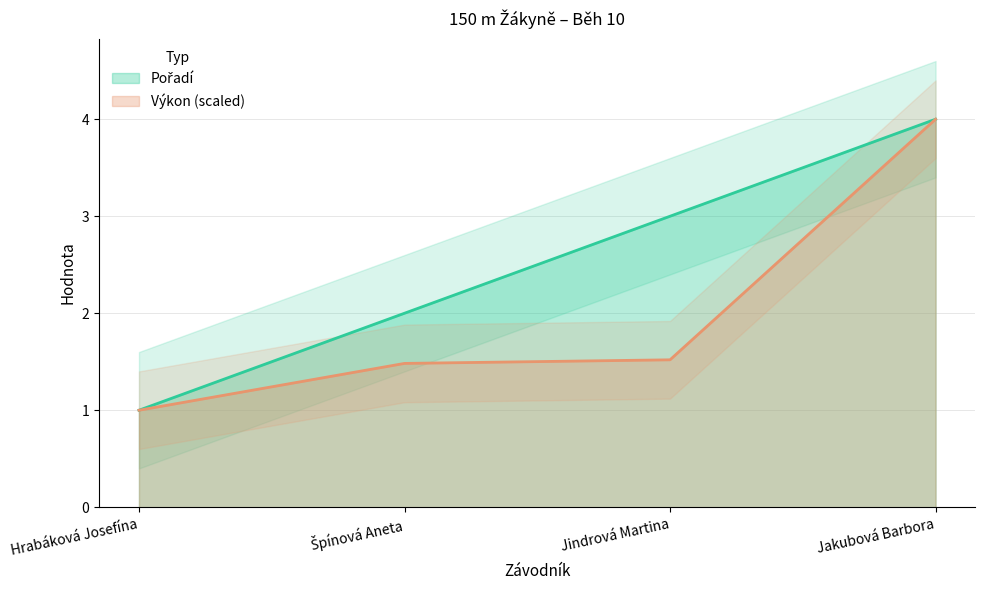

At which category is the sum across all series the highest?

Jakubová Barbora